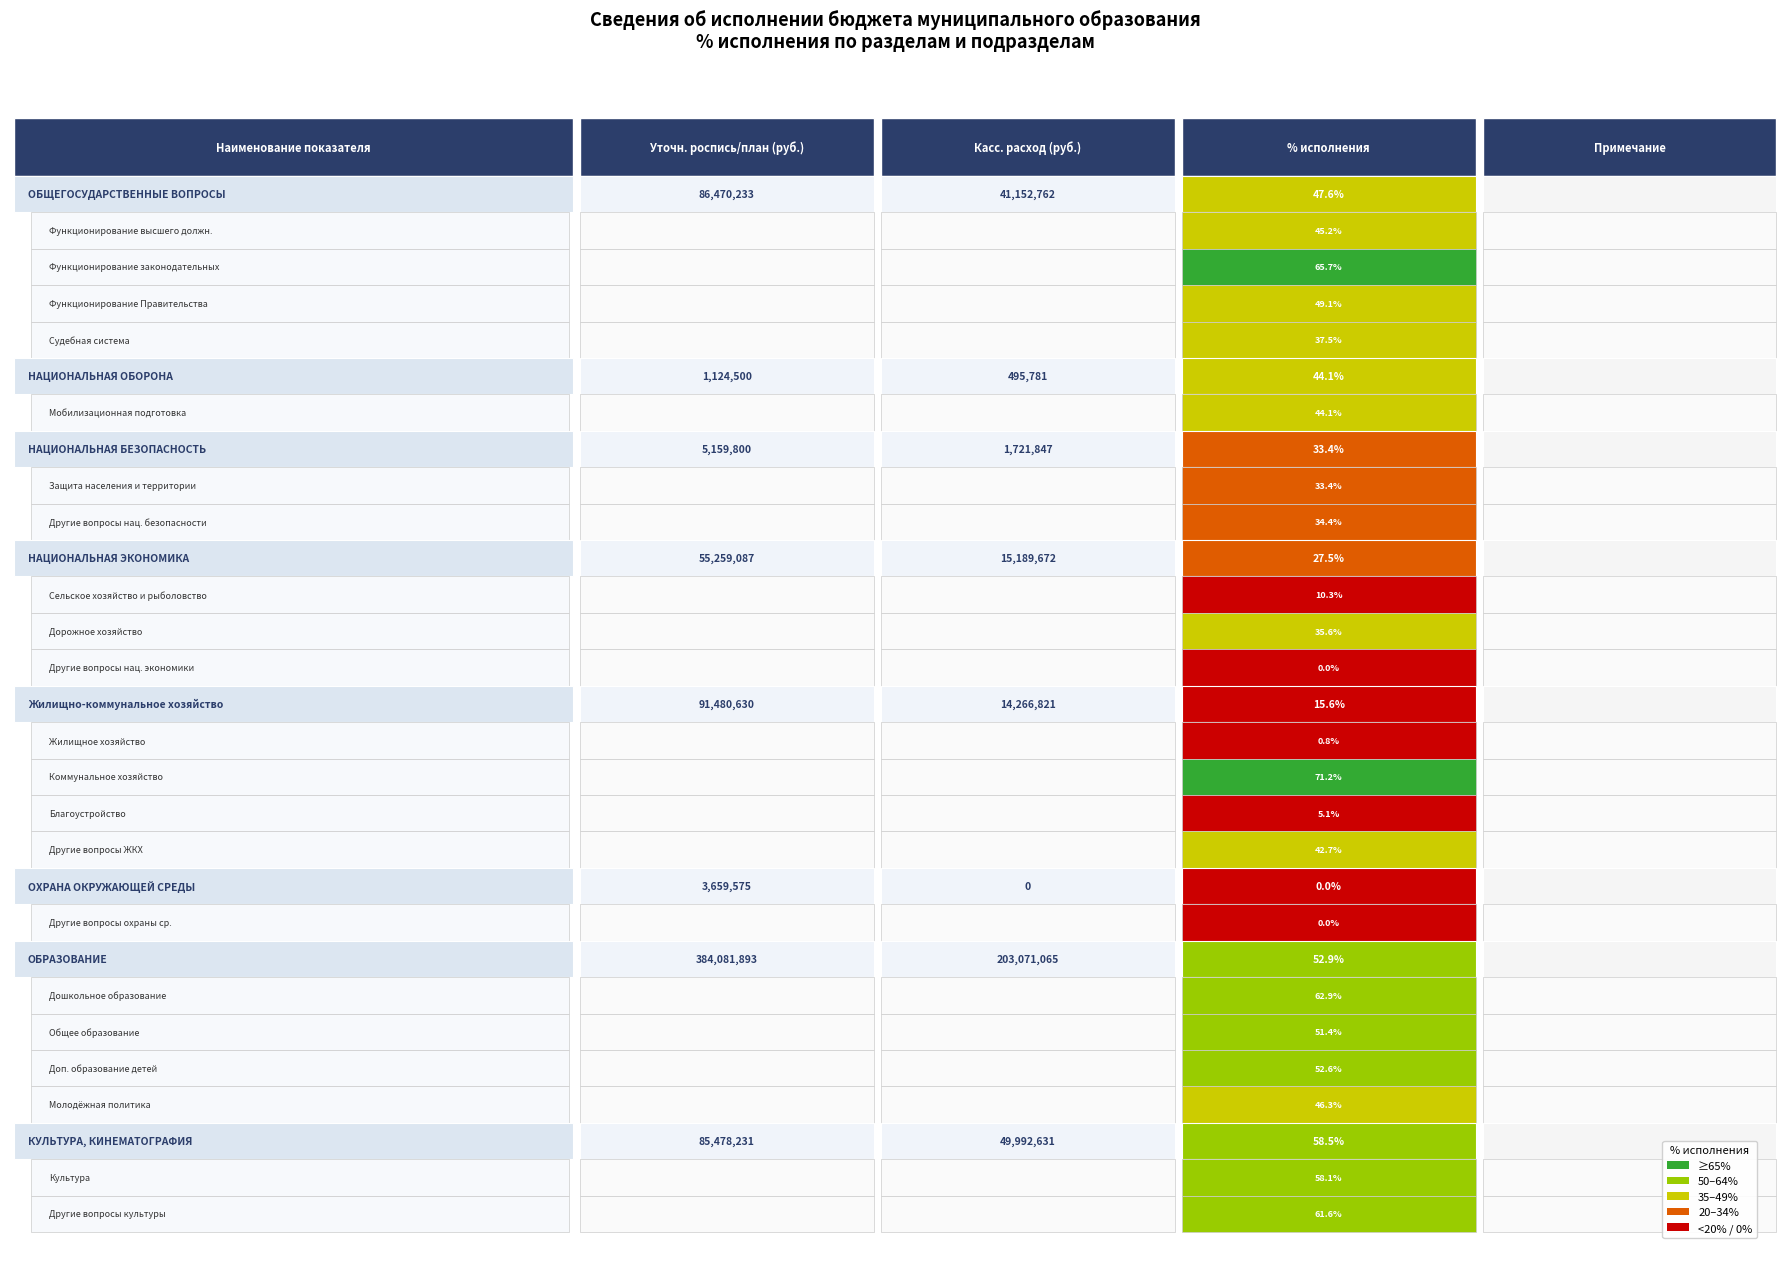

At 0, list the series in order from smallest to largest.

ОХРАНА ОКРУЖАЮЩЕЙ СРЕДЫ, Жилищно-коммунальное хозяйство, НАЦИОНАЛЬНАЯ ЭКОНОМИКА, НАЦИОНАЛЬНАЯ БЕЗОПАСНОСТЬ, НАЦИОНАЛЬНАЯ ОБОРОНА, ОБЩЕГОСУДАРСТВЕННЫЕ ВОПРОСЫ, ОБРАЗОВАНИЕ, КУЛЬТУРА, КИНЕМАТОГРАФИЯ